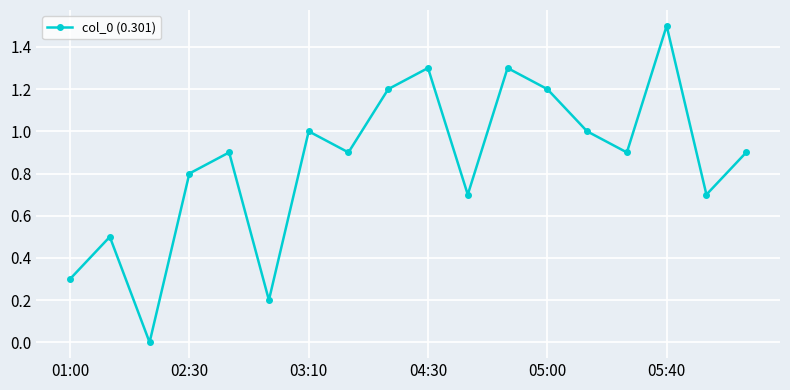

How many points are higher than both their immediate neighbors (excluding endpoints)?

6